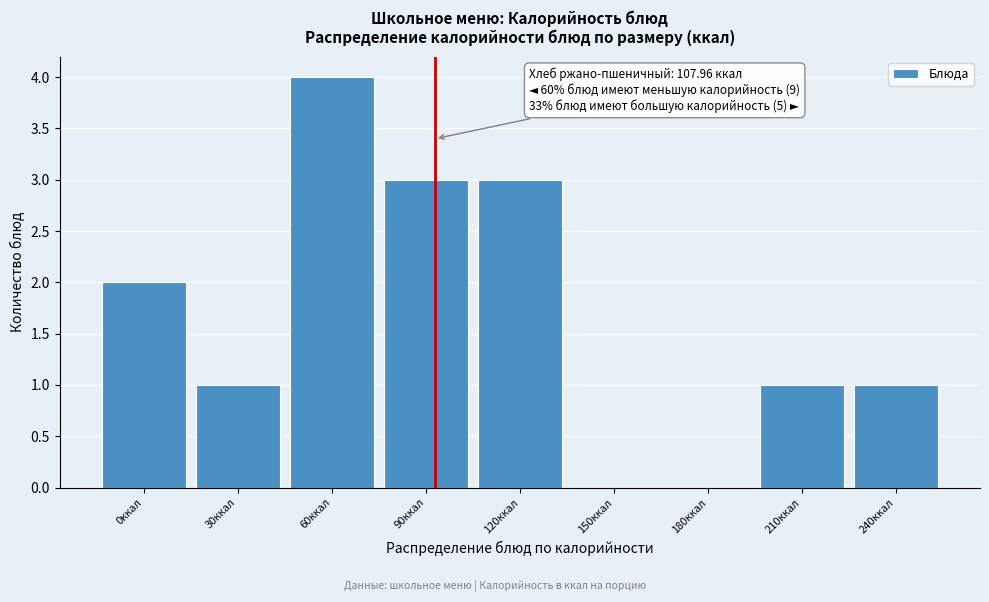

Reading left to right, extract all data points from this chart.

0ккал=2	30ккал=1	60ккал=4	90ккал=3	120ккал=3	150ккал=0	180ккал=0	210ккал=1	240ккал=1